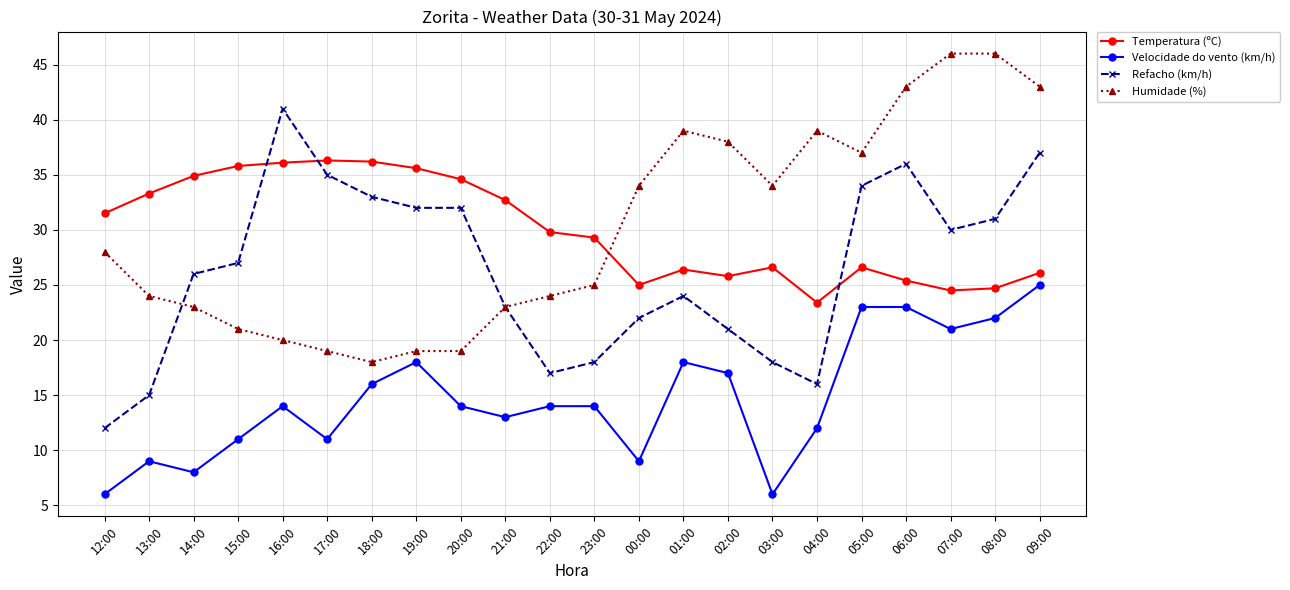

True or false: Velocidade do vento (km/h) and Humidade (%) intersect in this chart.

False